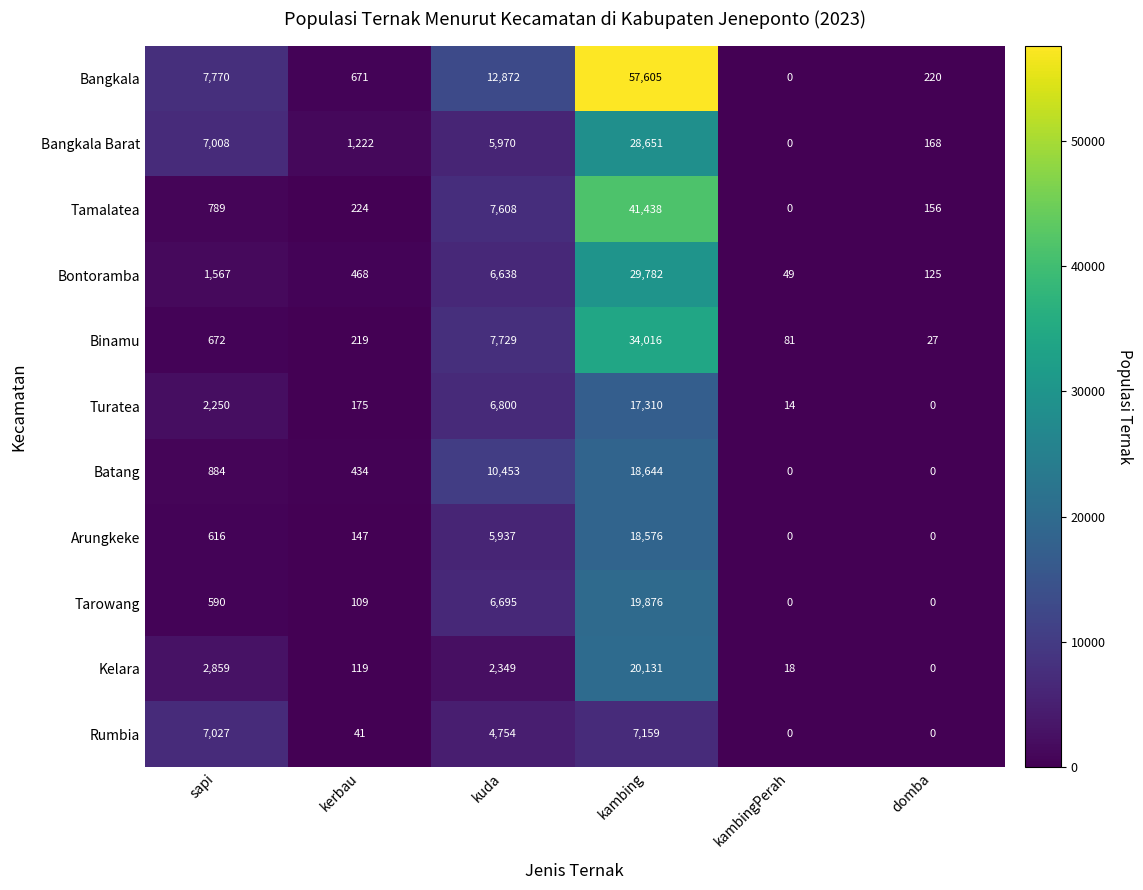

True or false: Batang has a value of 18644 at kambing.

True